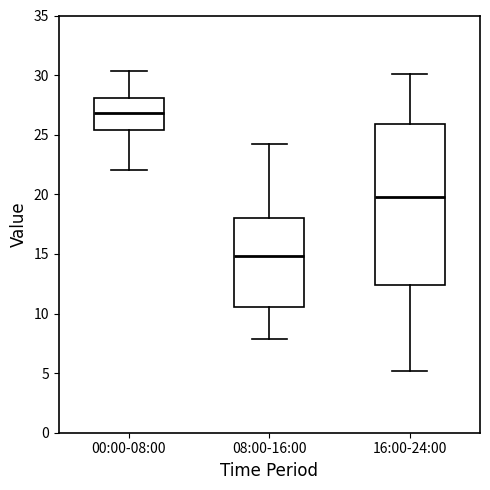

Where is the lower edge of the box for 16:00-24:00 on the y-axis? The values are not printed on the chart, so give them approximately, as read against the axis.

12.5